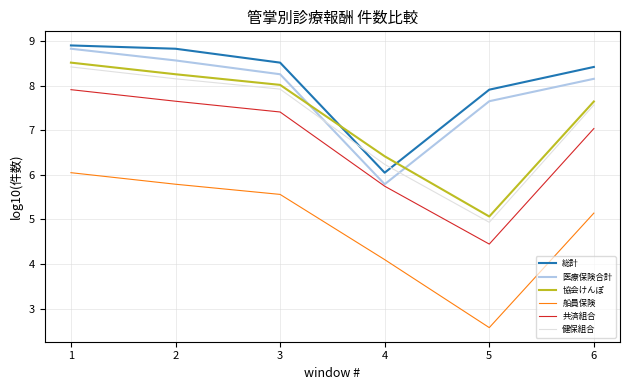

Does the chart display data point markers on the line(s)?

No